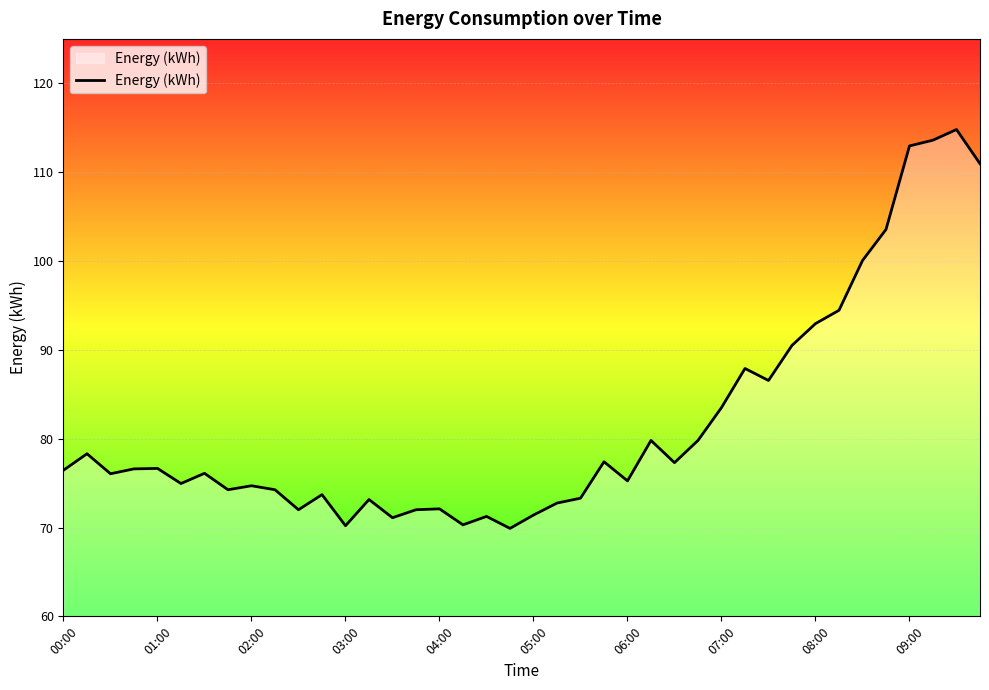

What is the smallest value displayed?

69.9